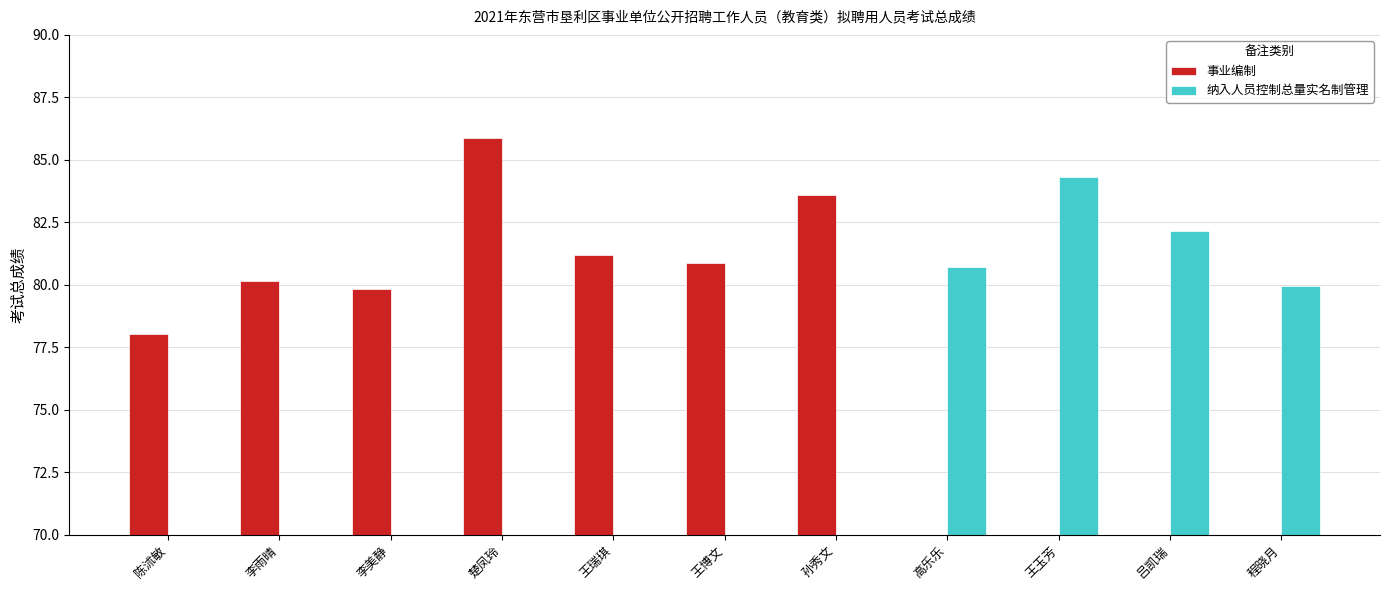

At which label does 纳入人员控制总量实名制管理 reach its minimum?

陈沭敏